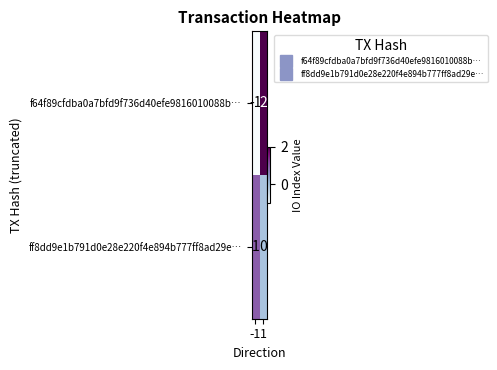

Rank the series by their maximum value, from highest to lowest.

f64f89cfdba0a7bfd9f736d40efe9816010088b…, ff8dd9e1b791d0e28e220f4e894b777ff8ad29e…